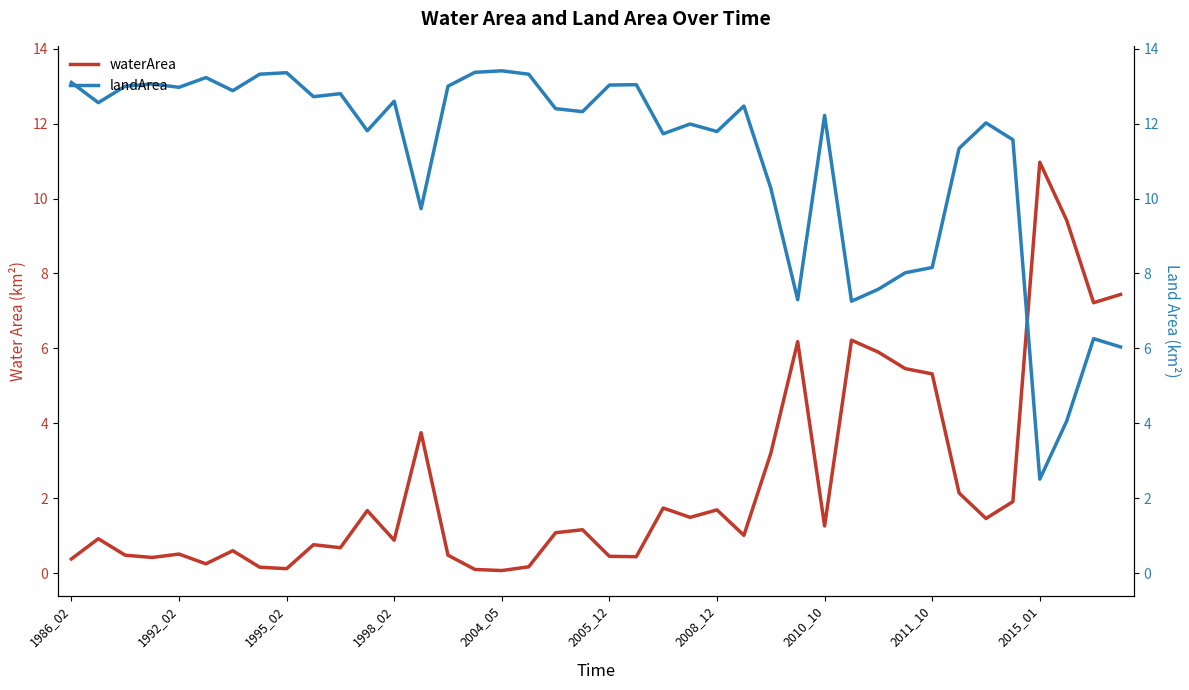

Where does the landArea series first go above 12?

1986_02